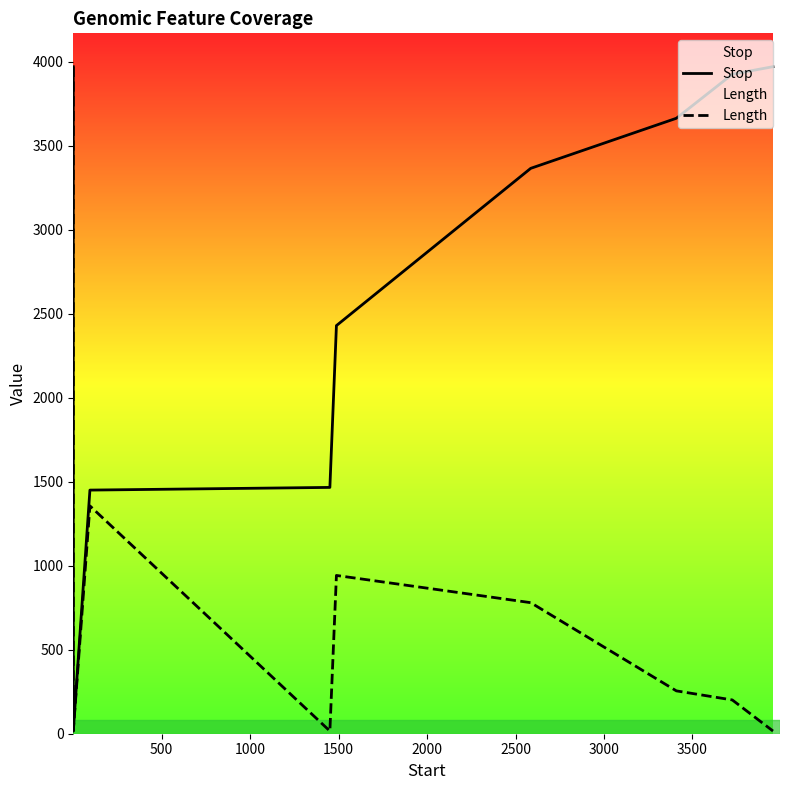

Count the number of data series in this chart.

2